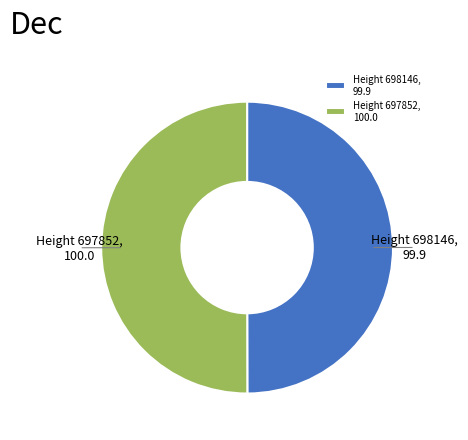

Approximately how many times larger is the value at Height 697852, 100.0 compared to Height 698146, 99.9?

1.0